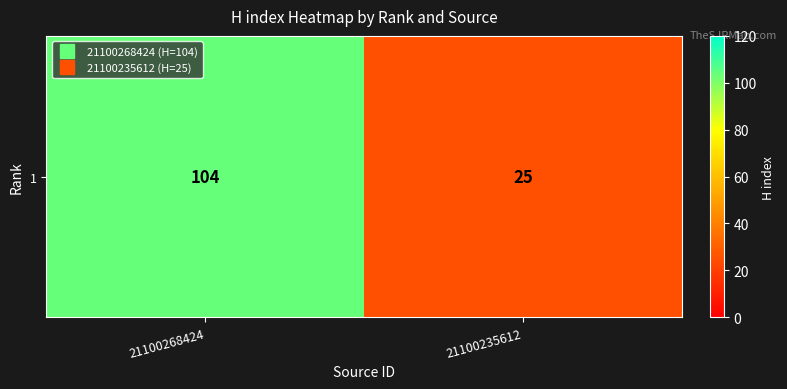

Which label corresponds to the smallest value in the chart?

21100235612